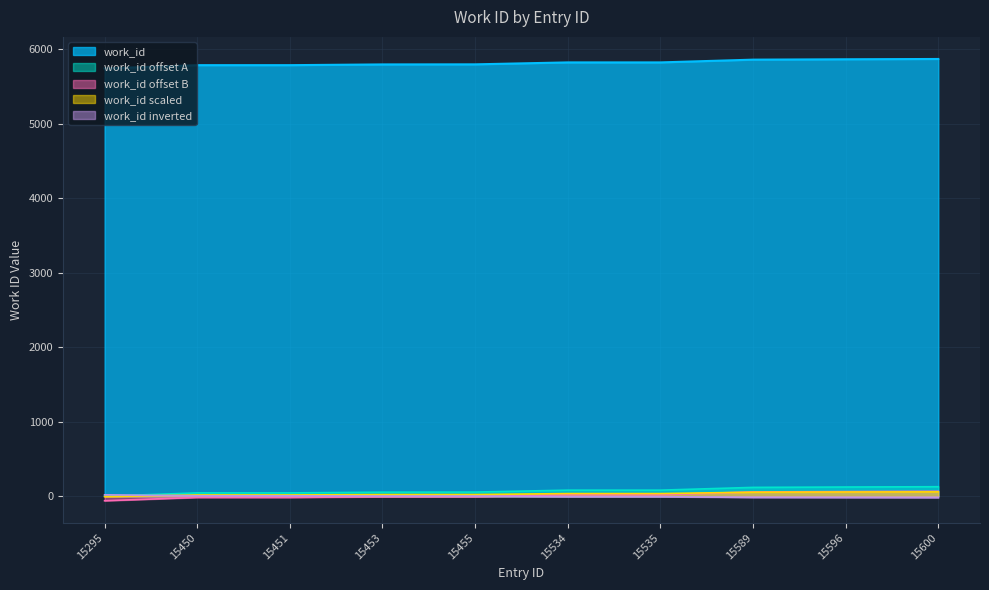

True or false: the data shows 62 at 15596.

True